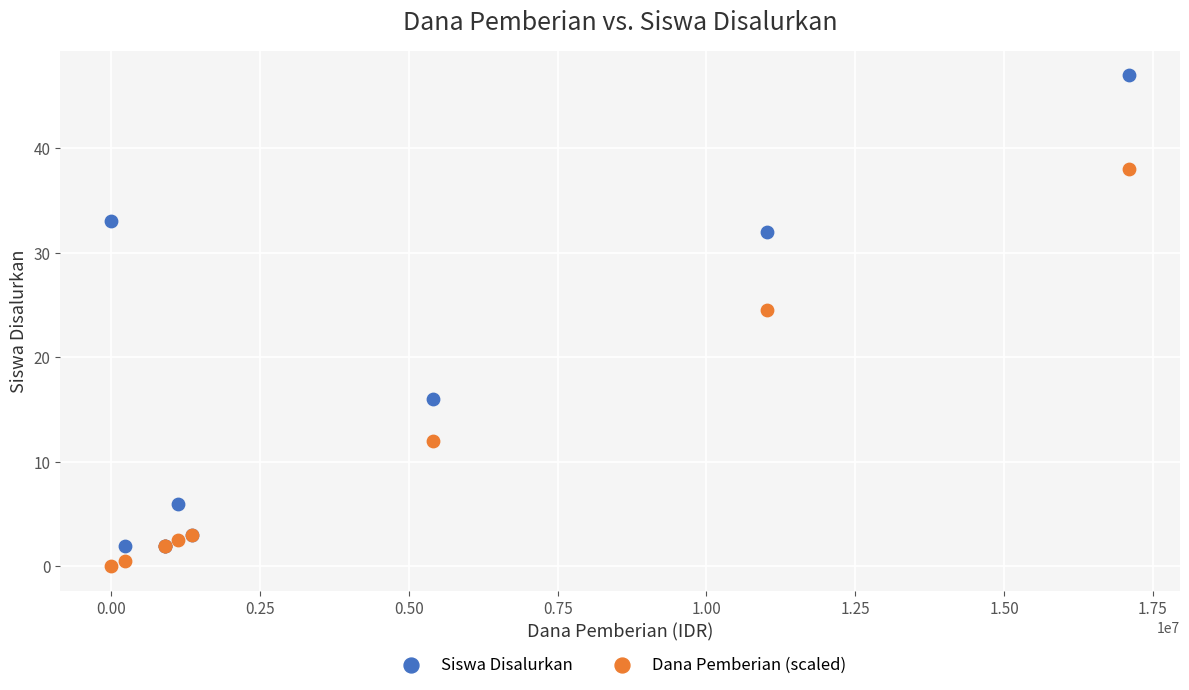

In the Dana Pemberian (scaled) series, what Y value is closest to 19?

24.5